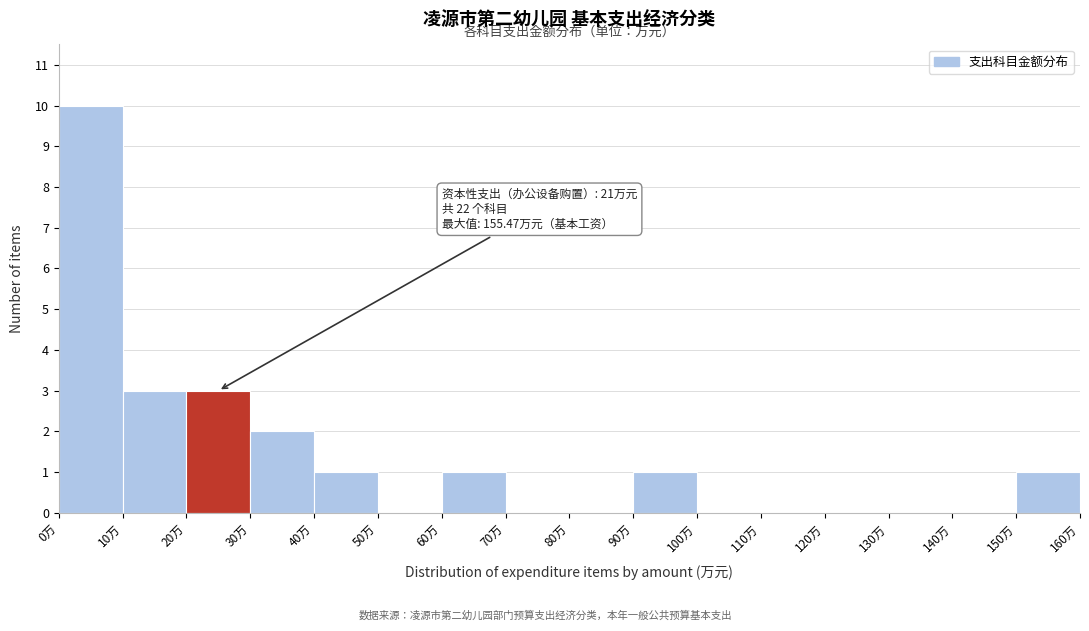

Which range on the x-axis has the tallest bar?

0 to 10